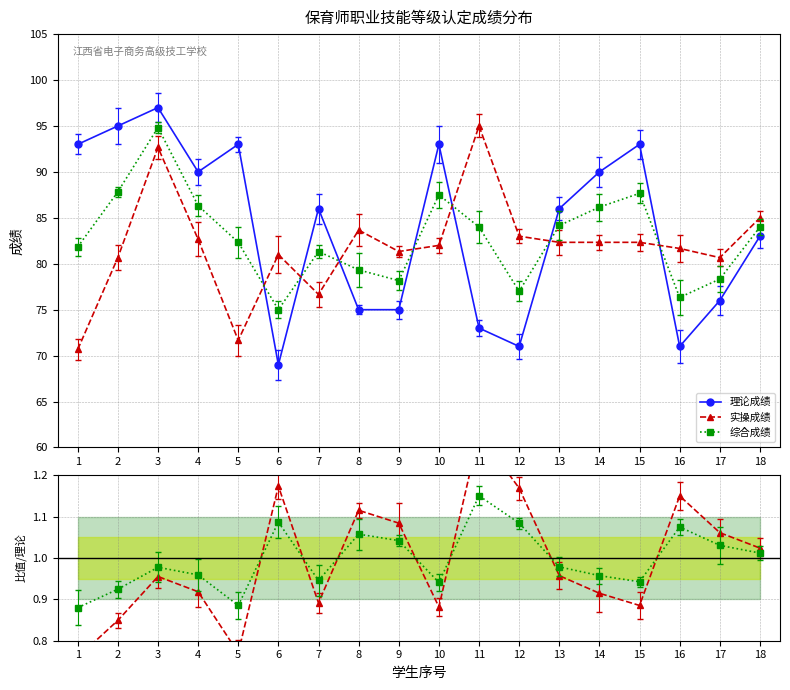

Which series has the largest total across all categories?

理论成绩